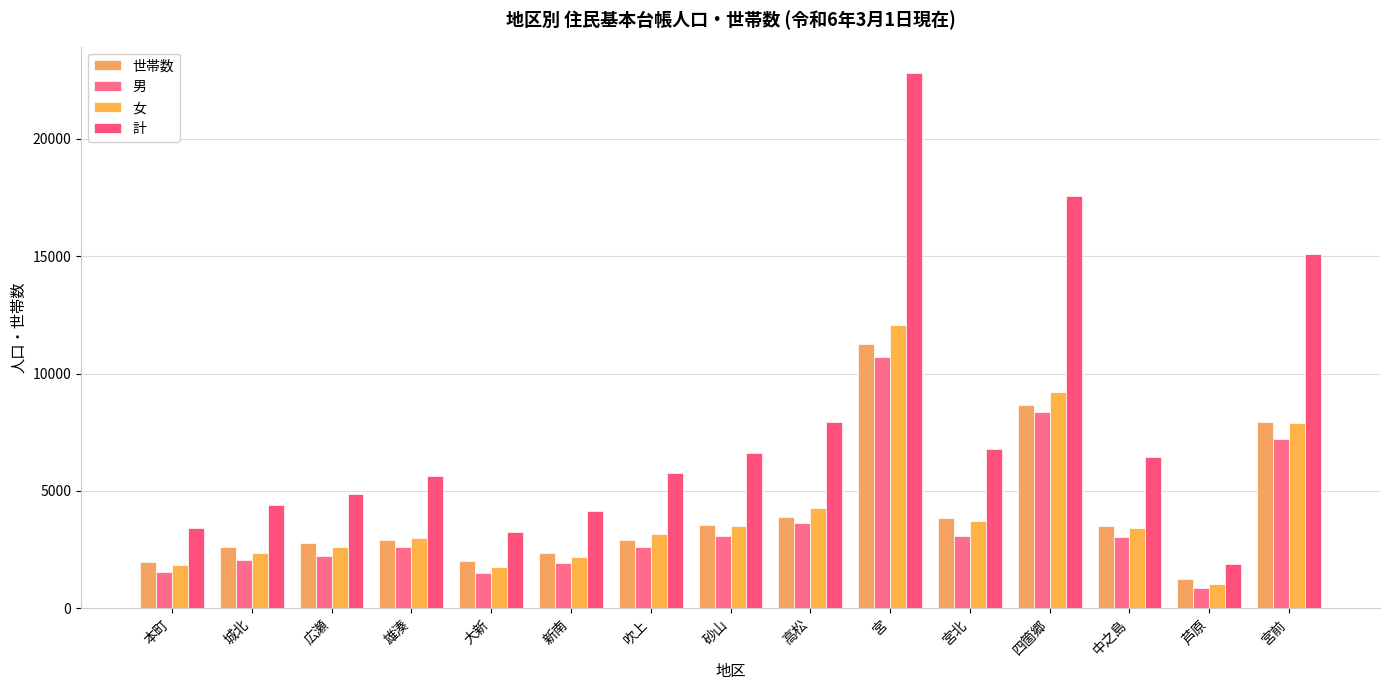

What is the difference between the maximum and second lowest values in the 世帯数 series?

9293